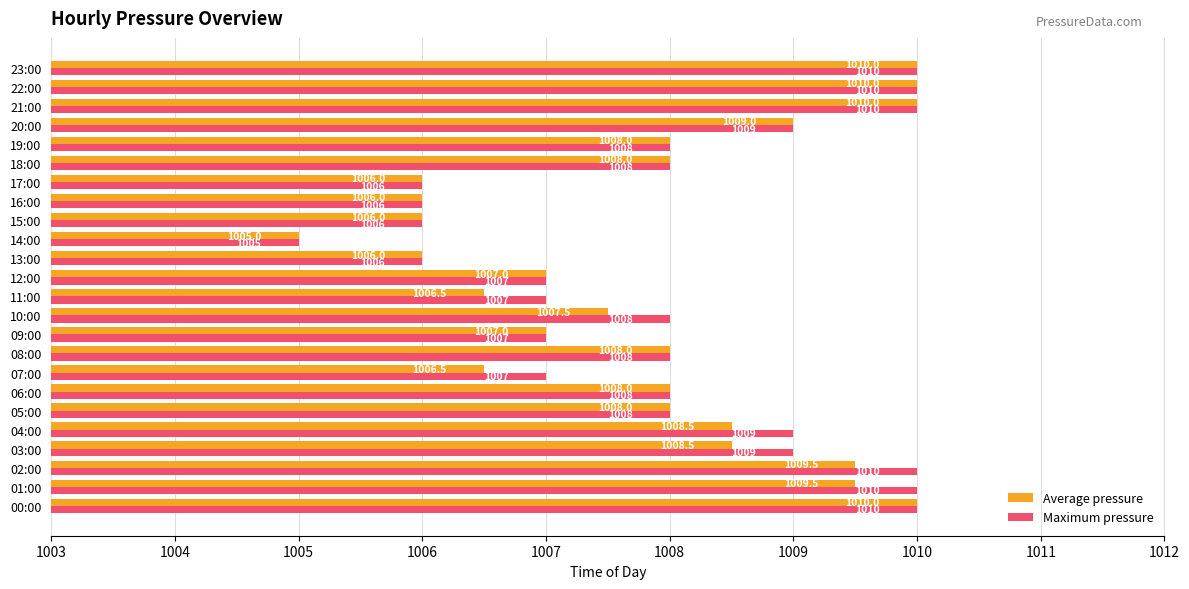

How many distinct data groups are displayed?

2